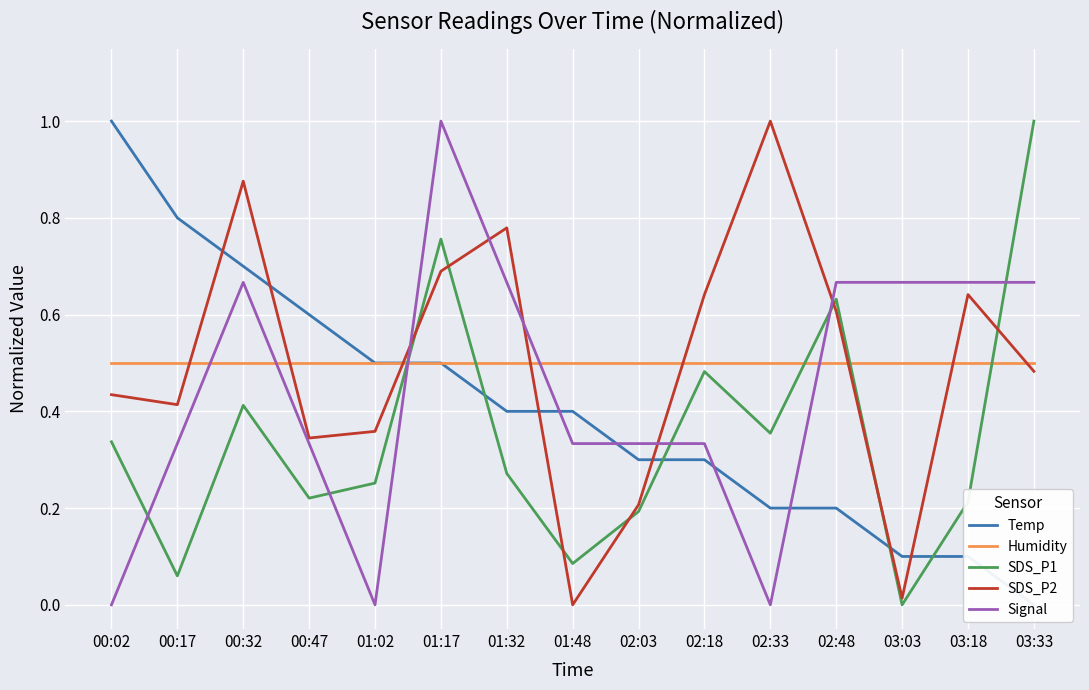

What is the label of the 3rd point from the left?

00:32